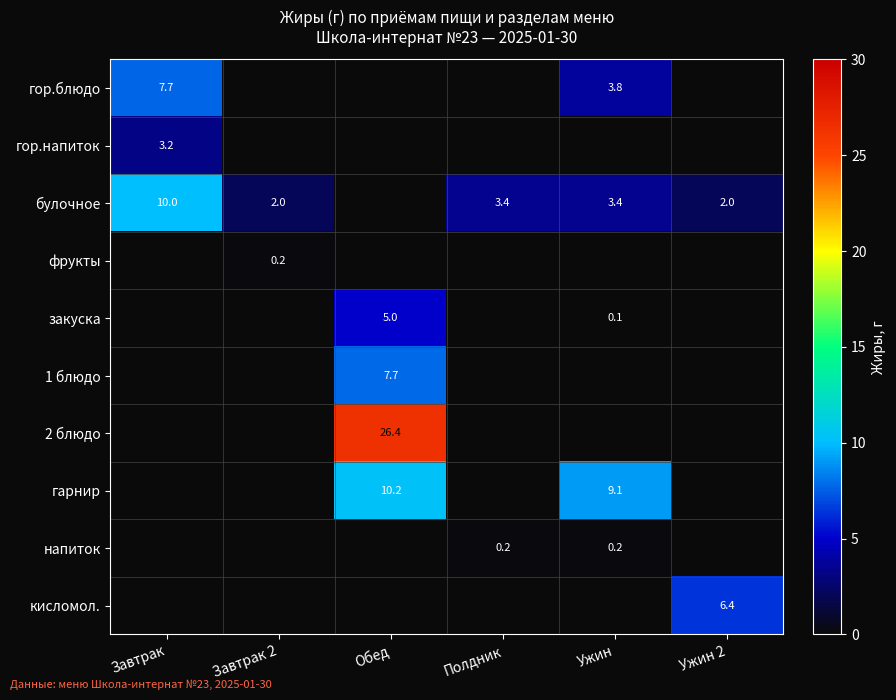

The 1 блюдо series shows 7.7 at Обед. True or false?

True